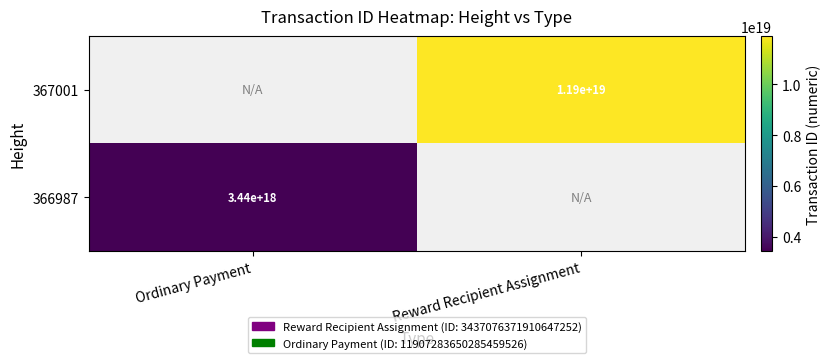

Is it true that 367001 equals 15927170742695761920 at Reward Recipient Assignment?

False